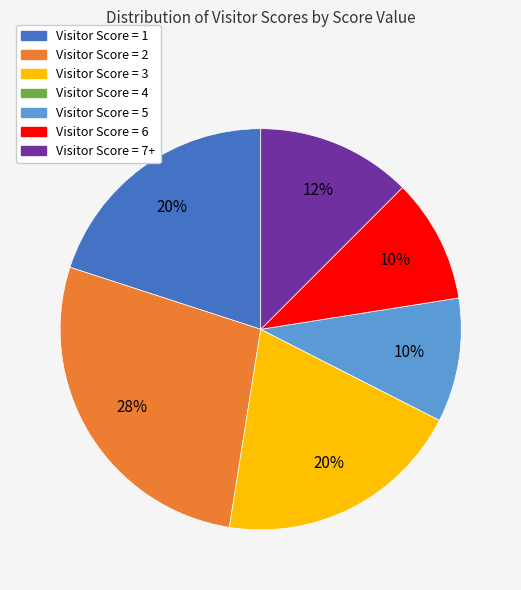

To the nearest percent, what is the average slice percentage?

14%